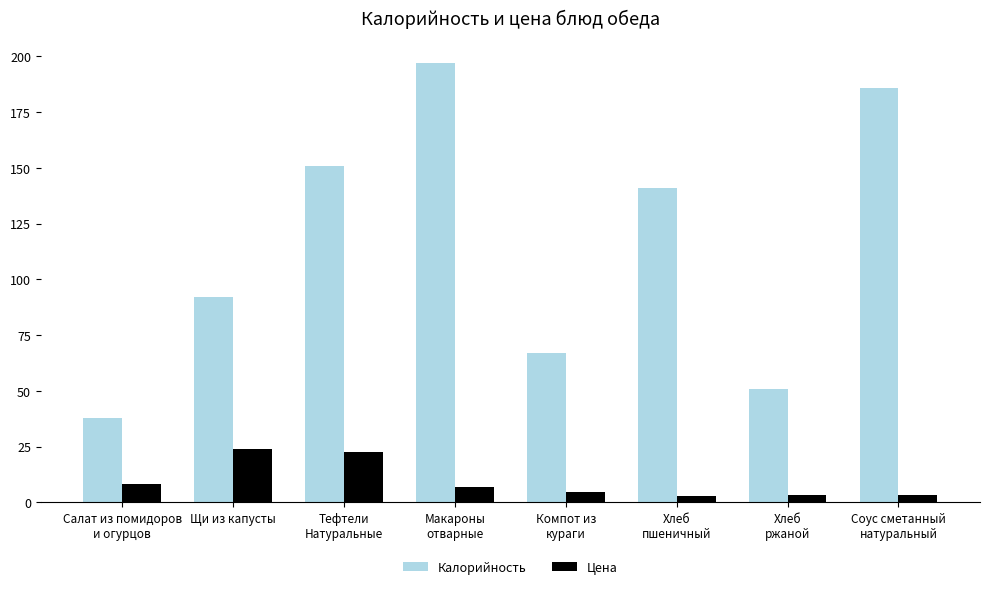

What is the average value of the Цена series?

9.5